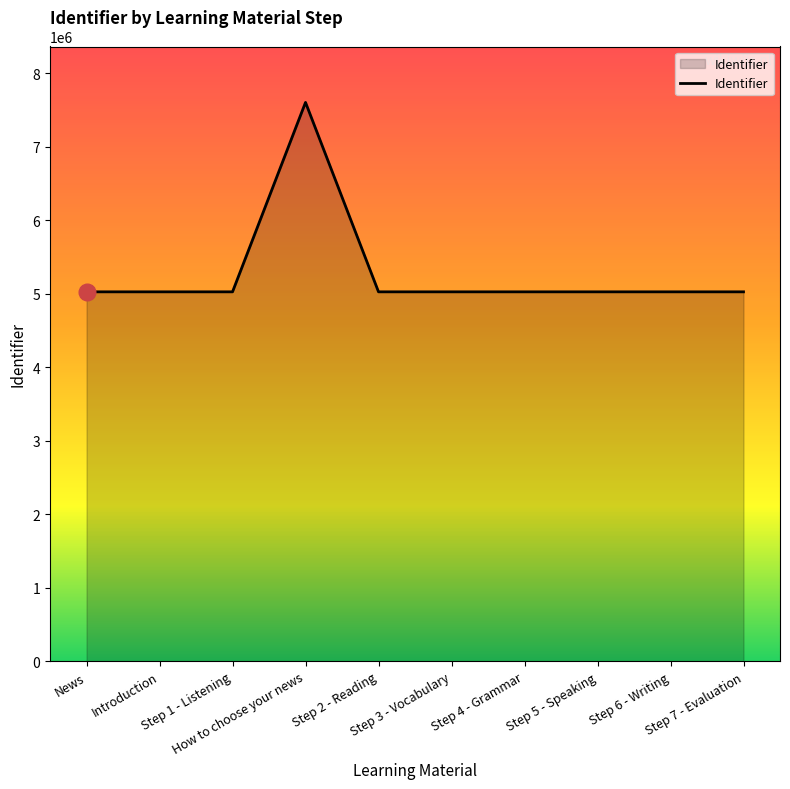

What is the difference between the maximum and minimum values?

2576122